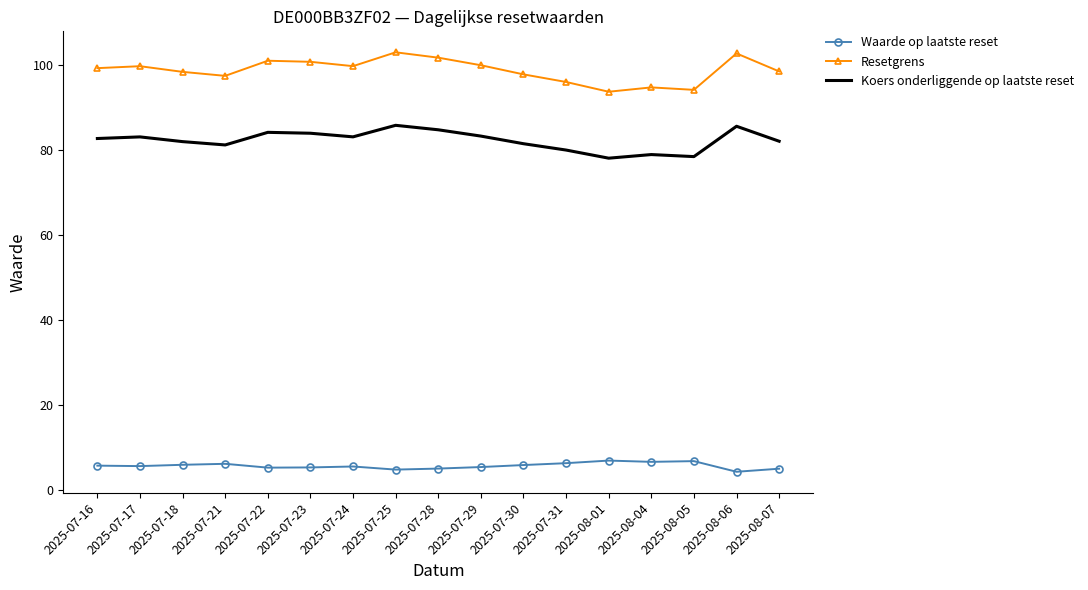

What is the total value across all series at 2025-07-25?

193.6